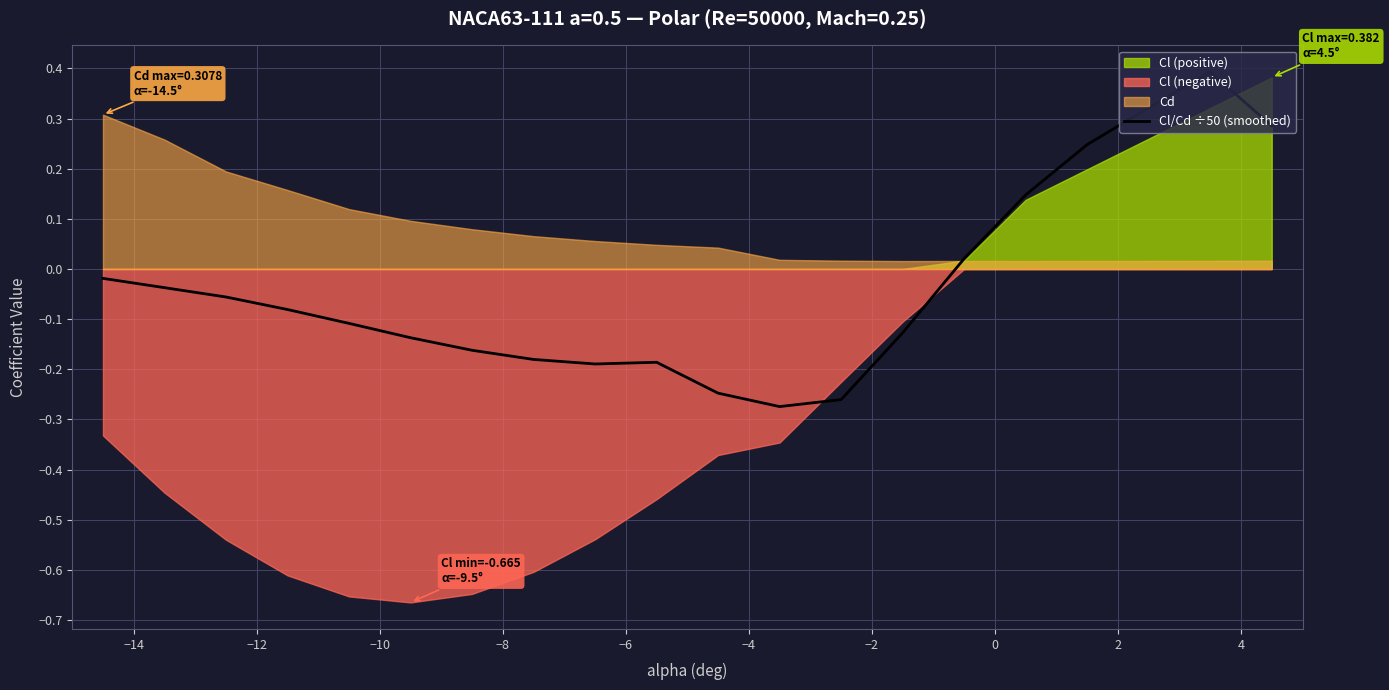

What is the maximum value for Cl/Cd ÷50 (smoothed)?

0.4